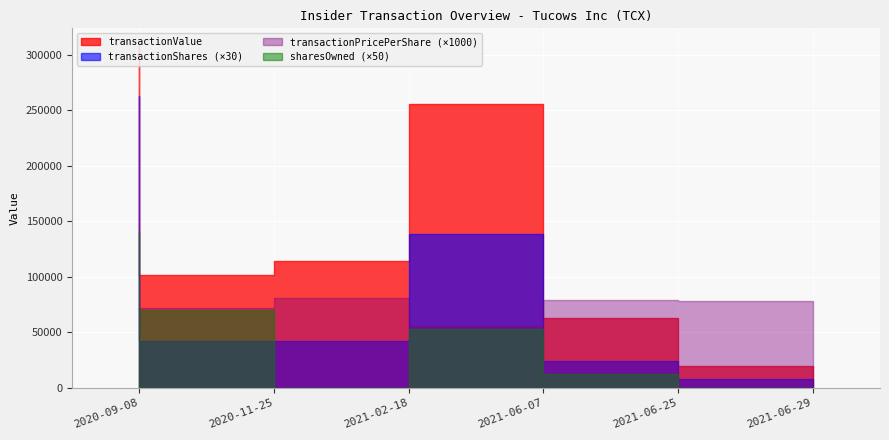

Reading left to right, extract all data points from this chart.

transactionValue: 2020-09-08=308438.0	2020-11-25=101937.0	2021-02-18=114295.0	2021-06-07=255810.0	2021-06-25=63232.0	2021-06-29=19911.0
transactionShares: 2020-09-08=8750.0	2020-11-25=1410.0	2021-02-18=1410.0	2021-06-07=4624.0	2021-06-25=800.0	2021-06-29=255.0
transactionPricePerShare: 2020-09-08=35.2	2020-11-25=72.3	2021-02-18=81.1	2021-06-07=55.3	2021-06-25=79.0	2021-06-29=78.1
sharesOwnedFollowingTransaction: 2020-09-08=2820.0	2020-11-25=1410.0	2021-02-18=0.0	2021-06-07=1055.0	2021-06-25=255.0	2021-06-29=0.0